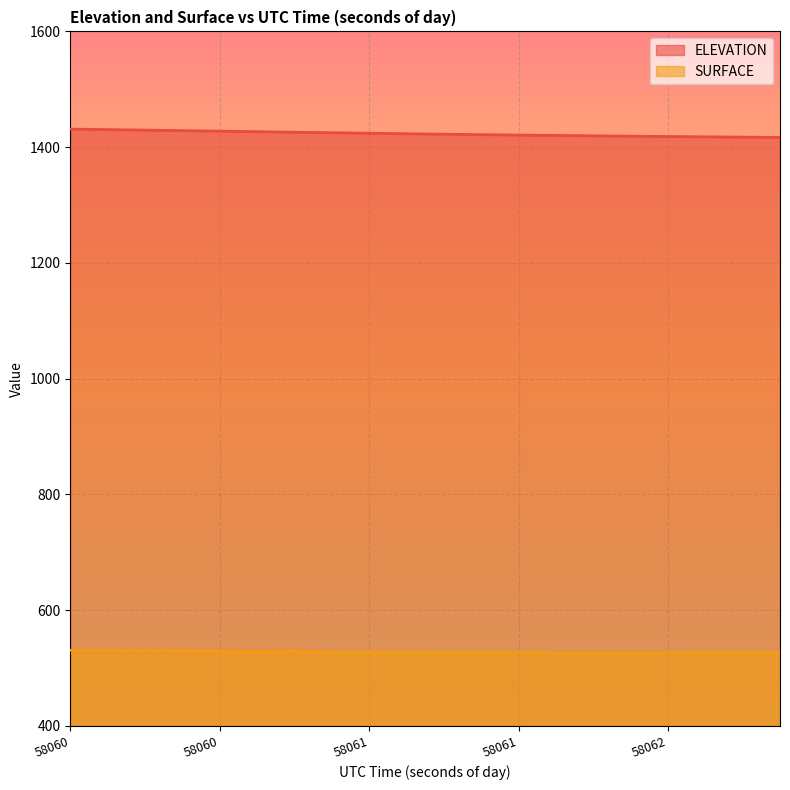

How many lines are shown in the chart?

2